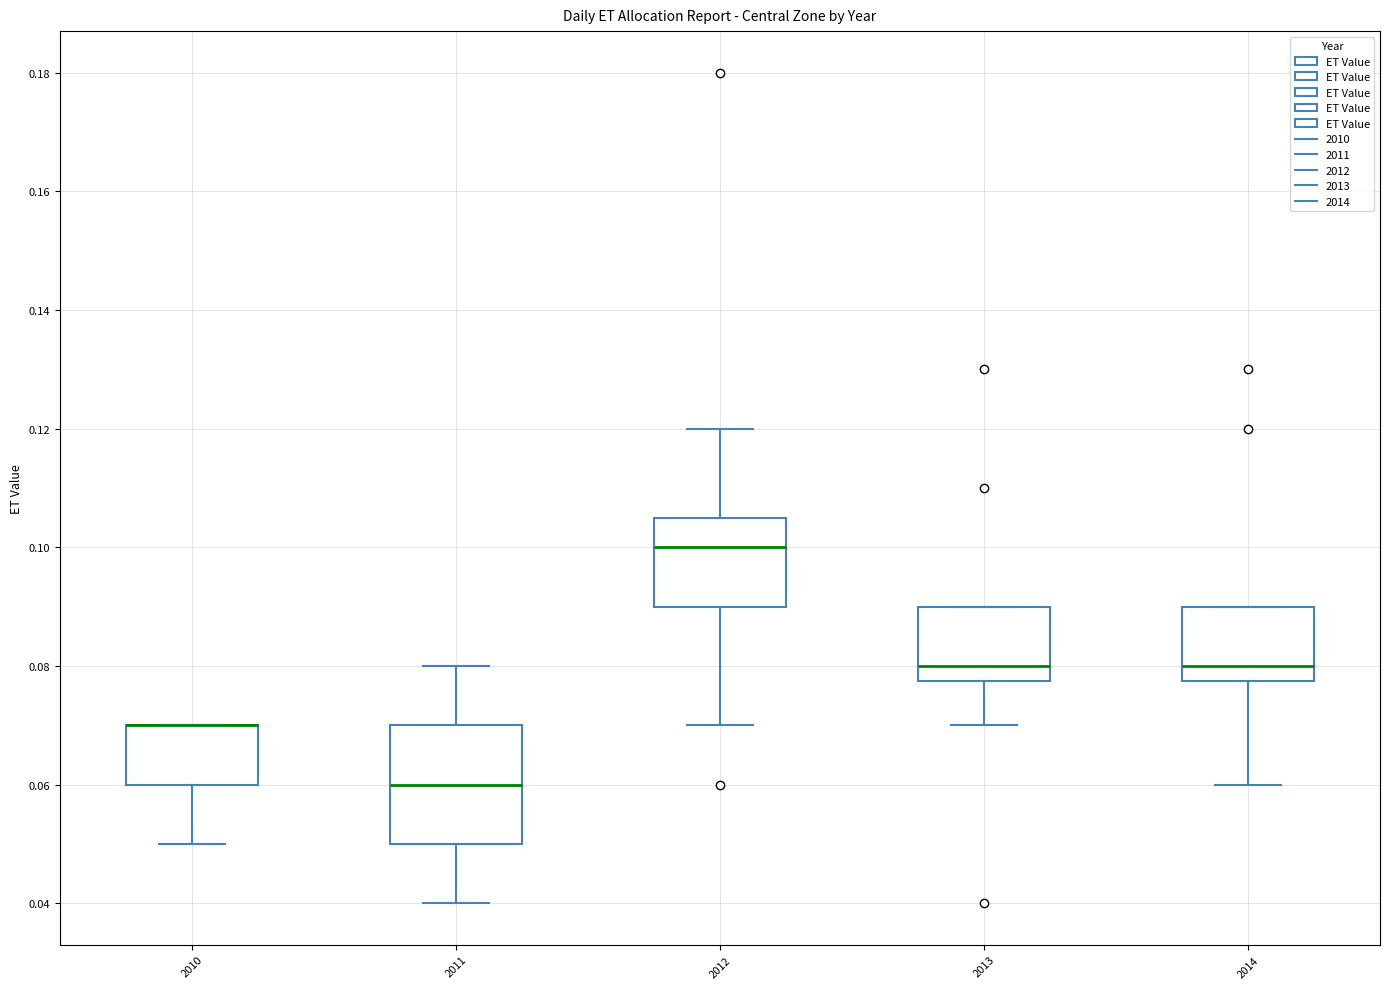

Reading left to right, transcribe this box plot: for each box, give where its median line is, the range the box spans, and where its two whiskers end, as read against the y-axis. The values are not printed on the chart, so give them approximately, as read against the axis.

2010: median 0.070 (drawn on the box's upper edge), box 0.060 to 0.070, whiskers 0.050 to 0.070
2011: median 0.060, box 0.050 to 0.070, whiskers 0.040 to 0.080
2012: median 0.100, box 0.090 to 0.106, whiskers 0.070 to 0.120
2013: median 0.080, box 0.078 to 0.090, whiskers 0.070 to 0.090
2014: median 0.080, box 0.078 to 0.090, whiskers 0.060 to 0.090